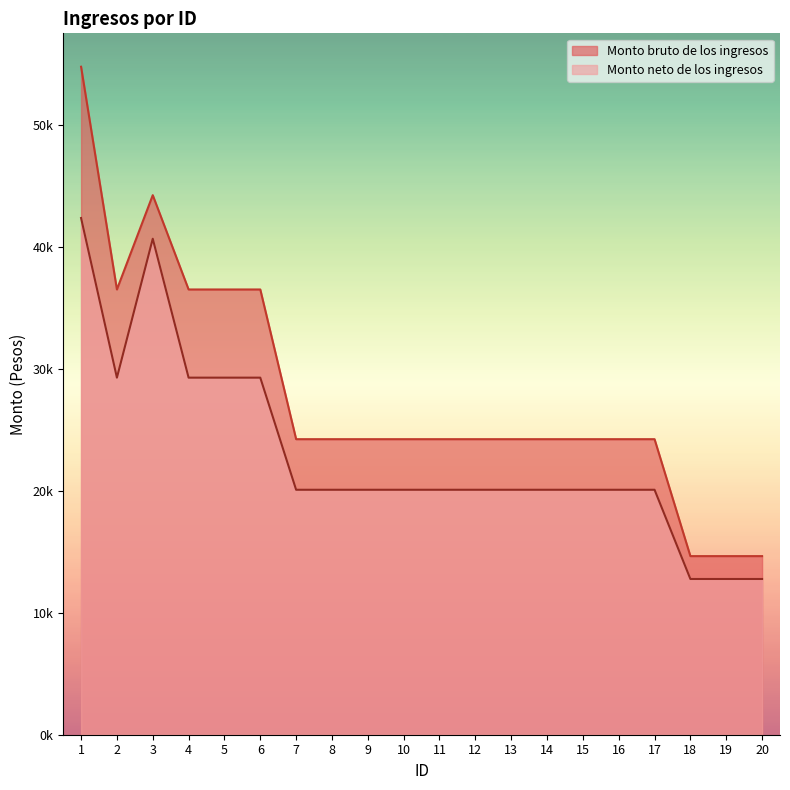

What is the difference between the maximum and minimum values in the Monto bruto de los ingresos series?

40160.5